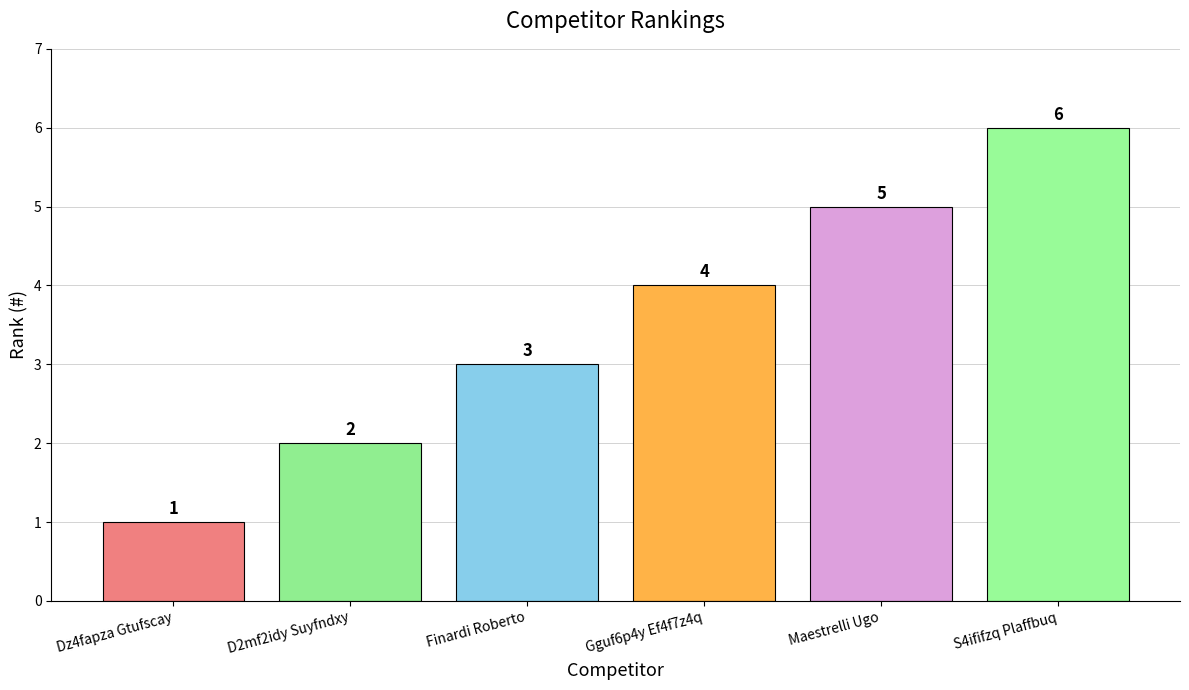

What is the ratio of the value at Dz4fapza Gtufscay to the value at Finardi Roberto?

0.3